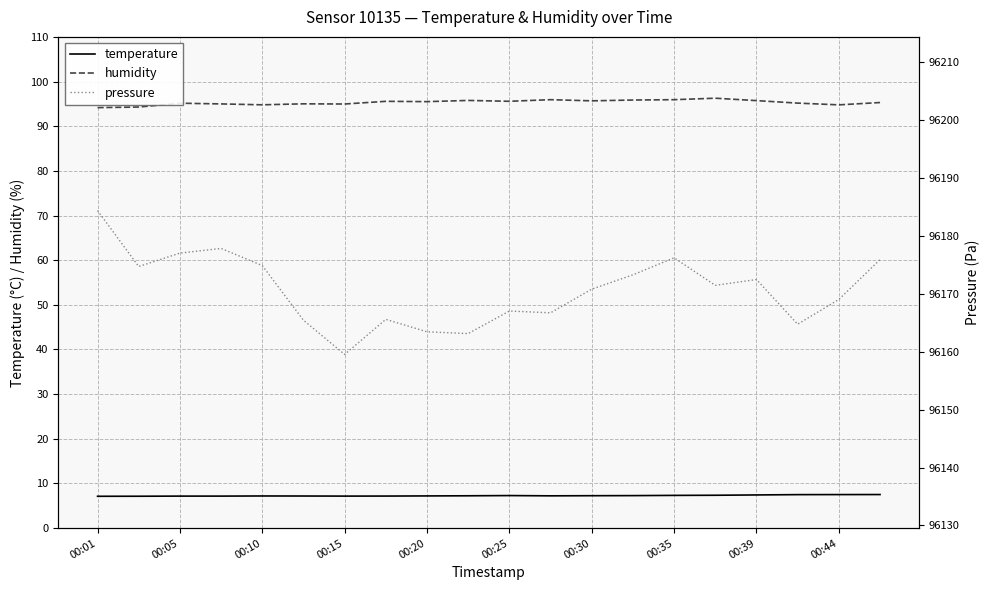

What is the value of the temperature point at the 1st from the left?

7.1